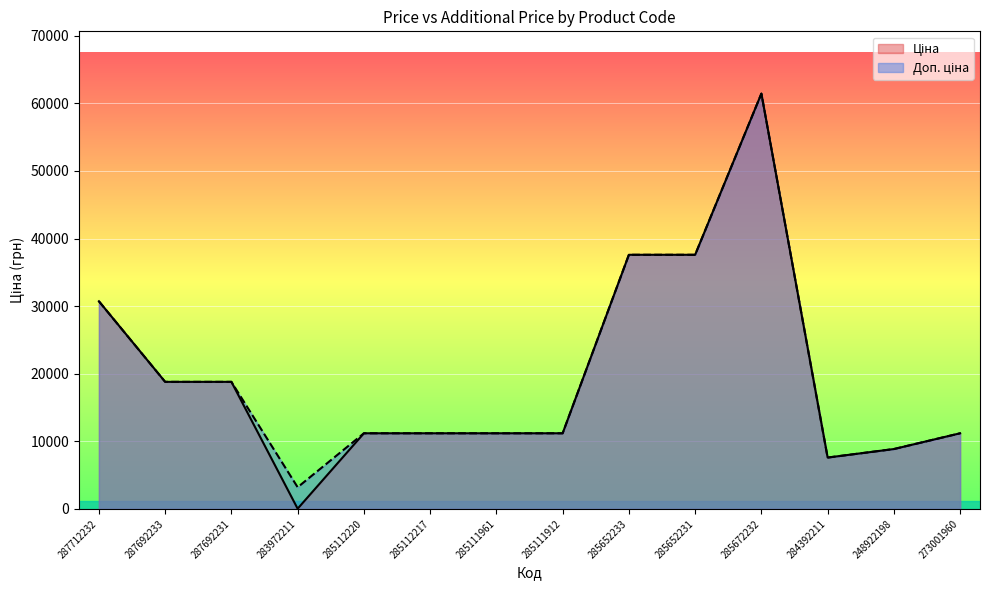

Rank the series by their average value, from highest to lowest.

Доп. ціна, Ціна